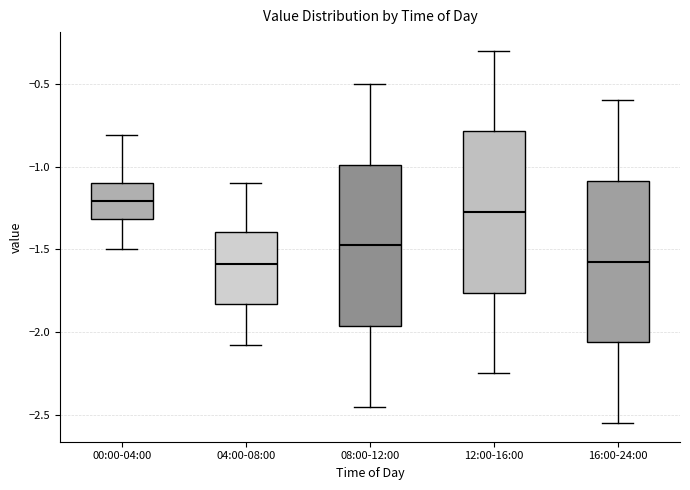

Reading left to right, transcribe this box plot: for each box, give where its median line is, the range the box spans, and where its two whiskers end, as read against the y-axis. The values are not printed on the chart, so give them approximately, as read against the axis.

00:00-04:00: median -1.20, box -1.30 to -1.10, whiskers -1.50 to -0.80
04:00-08:00: median -1.60, box -1.85 to -1.40, whiskers -2.10 to -1.10
08:00-12:00: median -1.45, box -1.95 to -1.00, whiskers -2.45 to -0.50
12:00-16:00: median -1.25, box -1.75 to -0.80, whiskers -2.25 to -0.30
16:00-24:00: median -1.55, box -2.05 to -1.10, whiskers -2.55 to -0.60